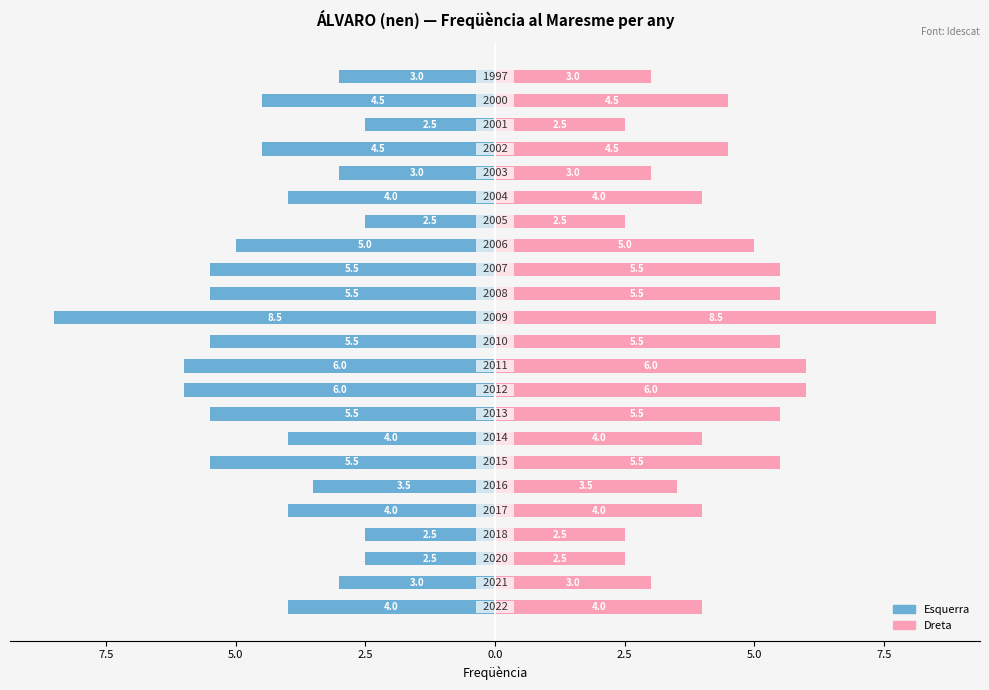

True or false: Maresme (dreta) has a value of 2.4 at 10.

False